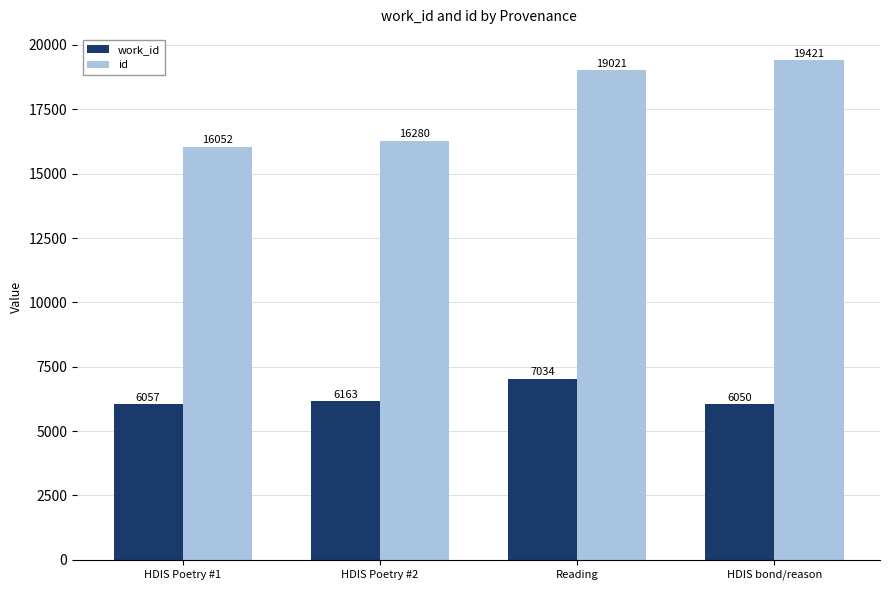

Reading right to left, transcribe all the data shown in this chart.

work_id: HDIS bond/reason=6050	Reading=7034	HDIS Poetry #2=6163	HDIS Poetry #1=6057
id: HDIS bond/reason=19421	Reading=19021	HDIS Poetry #2=16280	HDIS Poetry #1=16052